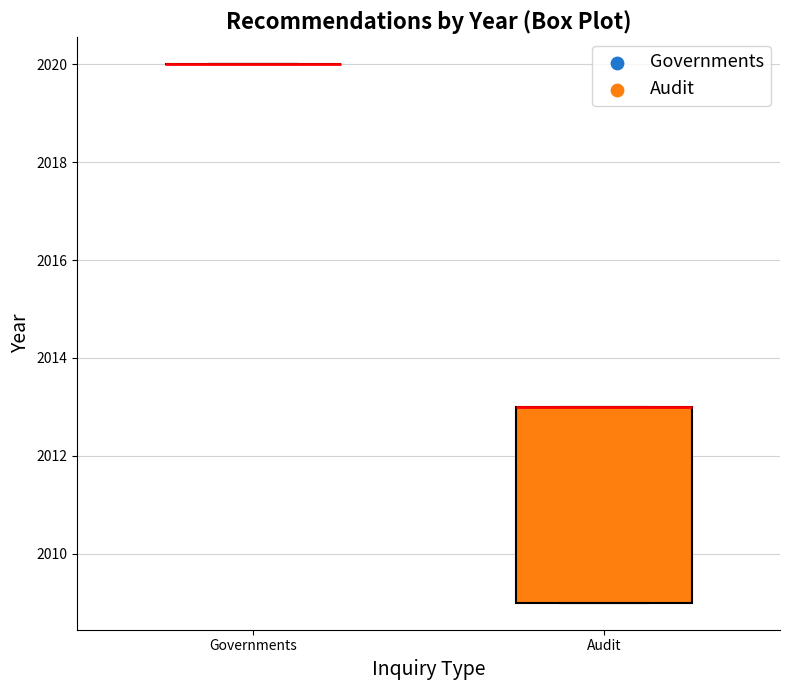

Where is the upper edge of the box for Audit on the y-axis? The values are not printed on the chart, so give them approximately, as read against the axis.

2013